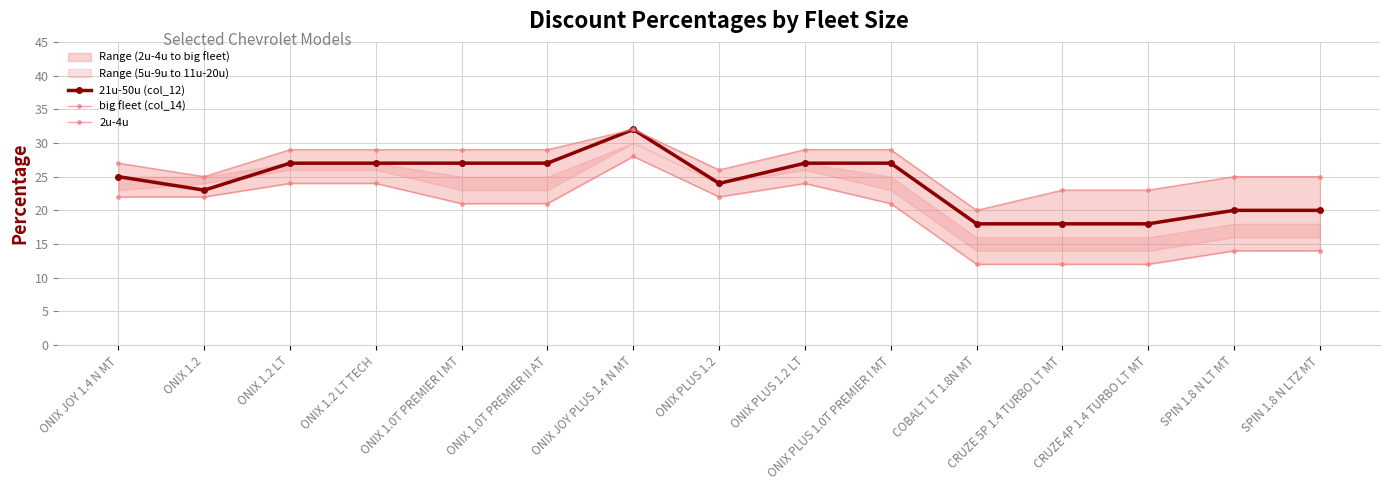

Rank the categories by 21u-50u (col_12) value from highest to lowest.

ONIX JOY PLUS 1.4 N MT, ONIX 1.2 LT, ONIX 1.2 LT TECH, ONIX 1.0T PREMIER I MT, ONIX 1.0T PREMIER II AT, ONIX PLUS 1.2 LT, ONIX PLUS 1.0T PREMIER I MT, ONIX JOY 1.4 N MT, ONIX PLUS 1.2, ONIX 1.2, SPIN 1.8 N LT MT, SPIN 1.8 N LTZ MT, COBALT LT 1.8N MT, CRUZE 5P 1.4 TURBO LT MT, CRUZE 4P 1.4 TURBO LT MT